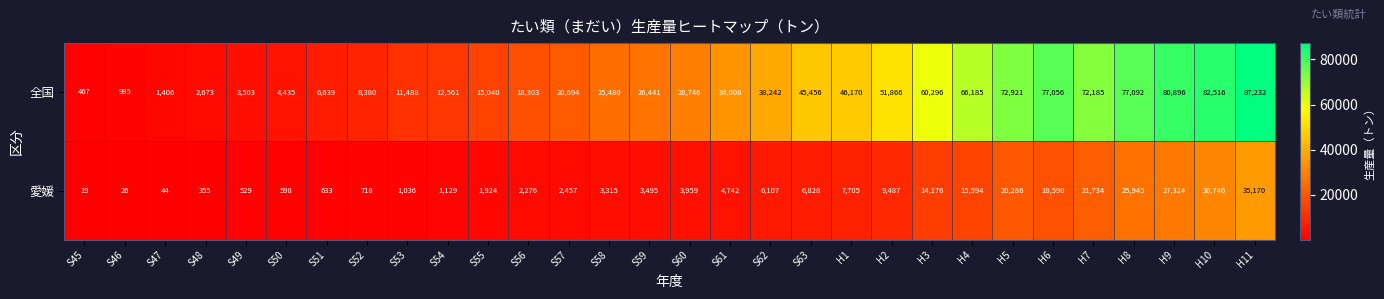

How many distinct data groups are displayed?

2